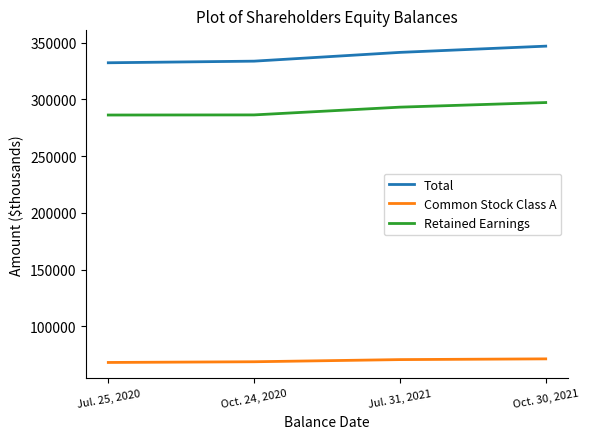

How many distinct data groups are displayed?

3